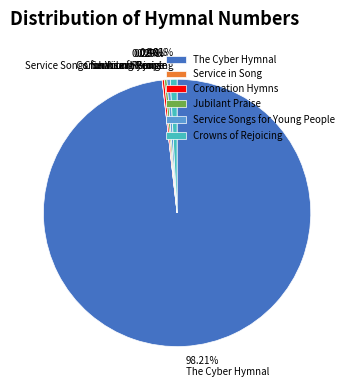

True or false: Crowns of Rejoicing accounts for 12% of the total.

False